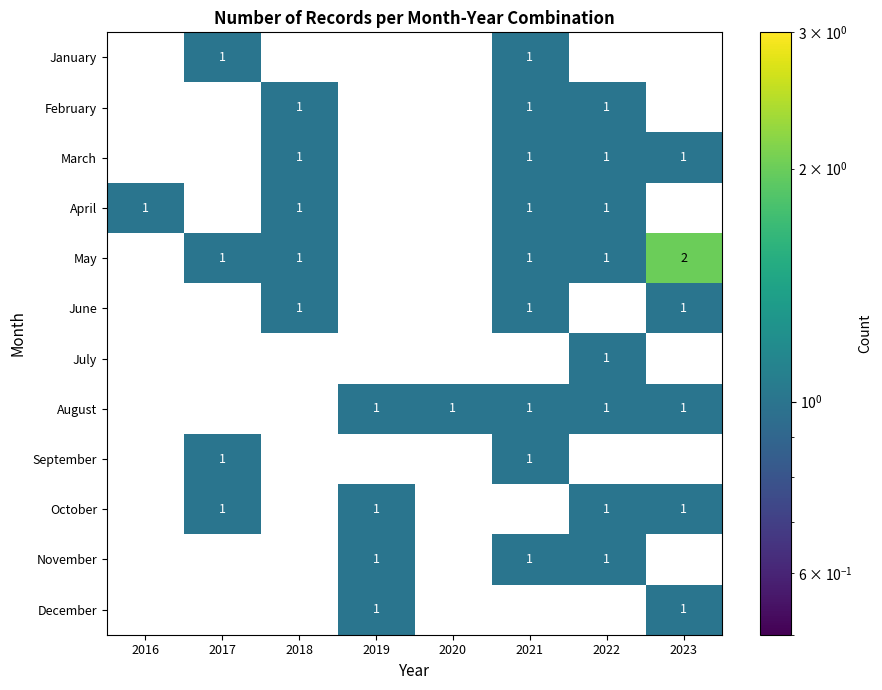

What is the total value across all series at 2016?

1